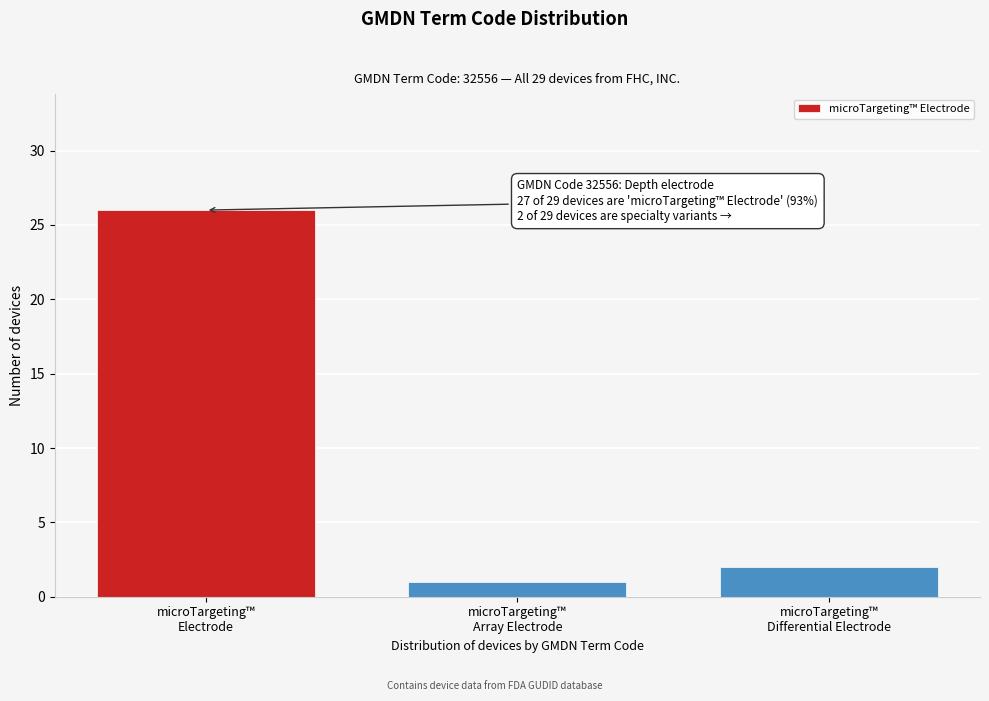

Reading left to right, list all the values displayed in this chart.

26	1	2